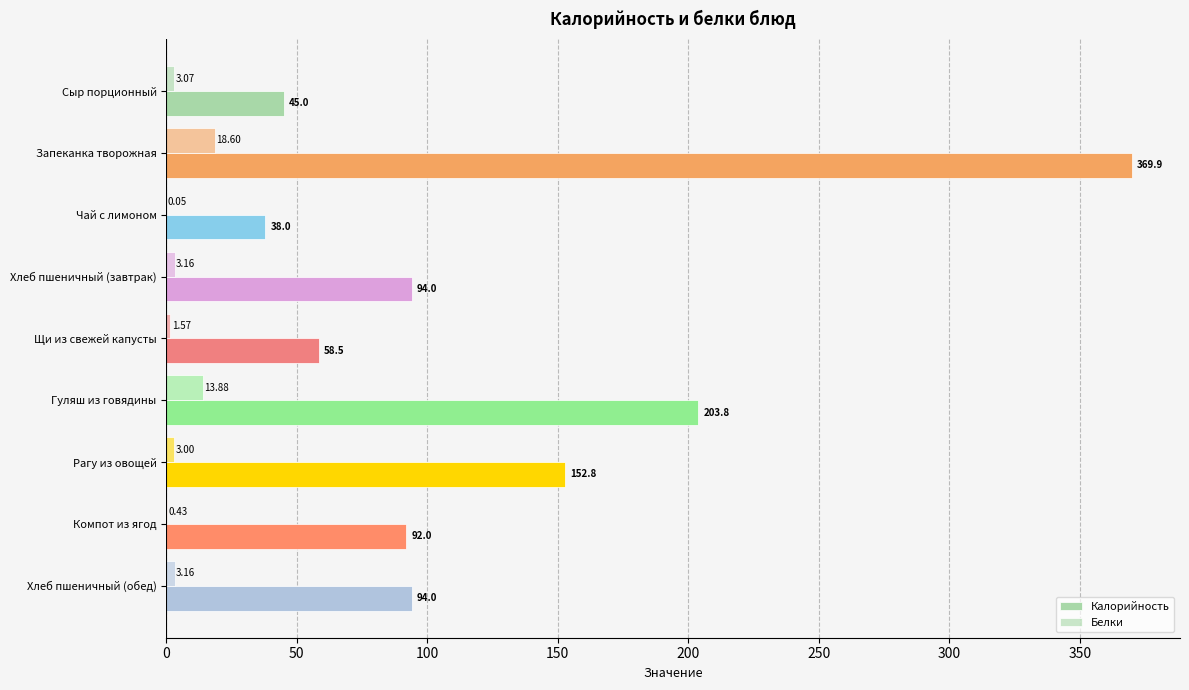

How many distinct data groups are displayed?

2